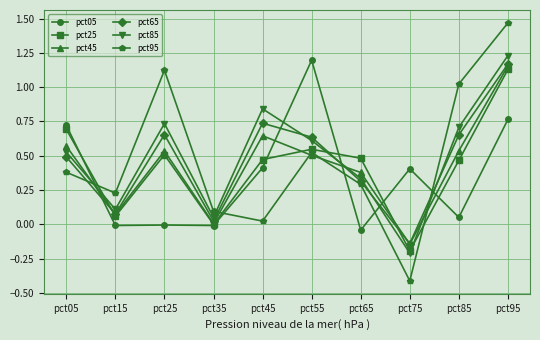

How many intersections are there between pct95 and pct05?

5